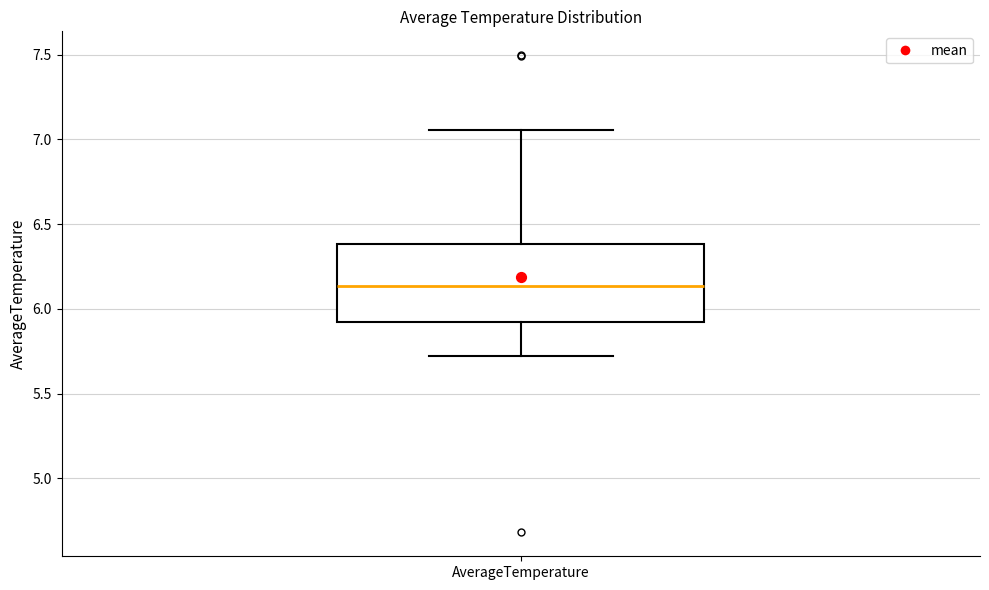

Read this box plot against the y-axis: the position of the median line, the range covered by the box, and the ends of both whiskers. The values are not printed on the chart, so give them approximately, as read against the axis.

median 6.15, box 5.90 to 6.40, whiskers 5.70 to 7.05